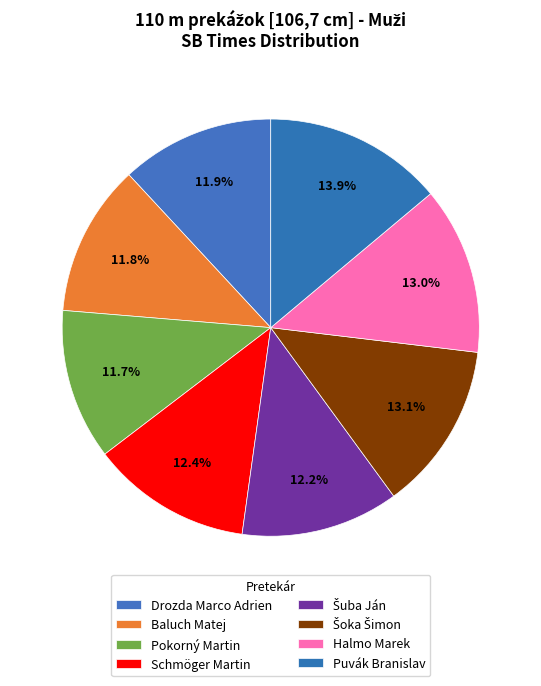

How many slices are in this pie chart?

8